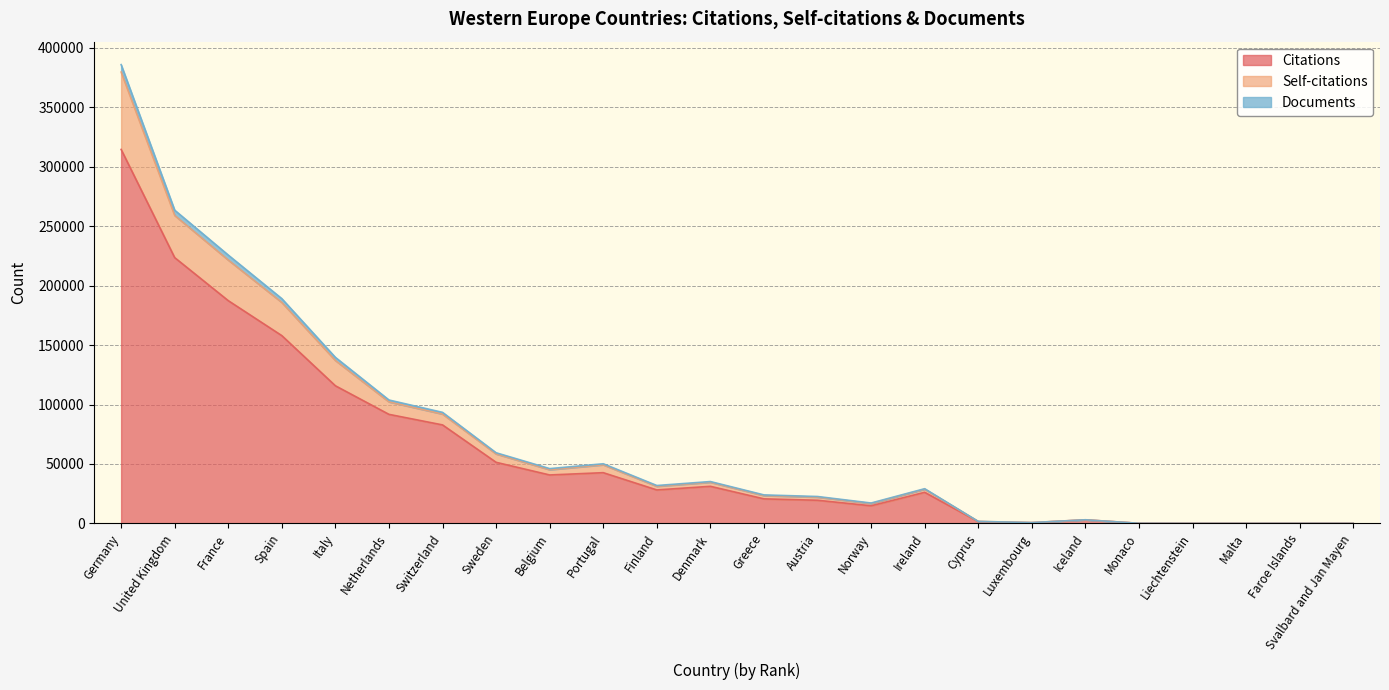

Does the chart have visible grid lines?

Yes